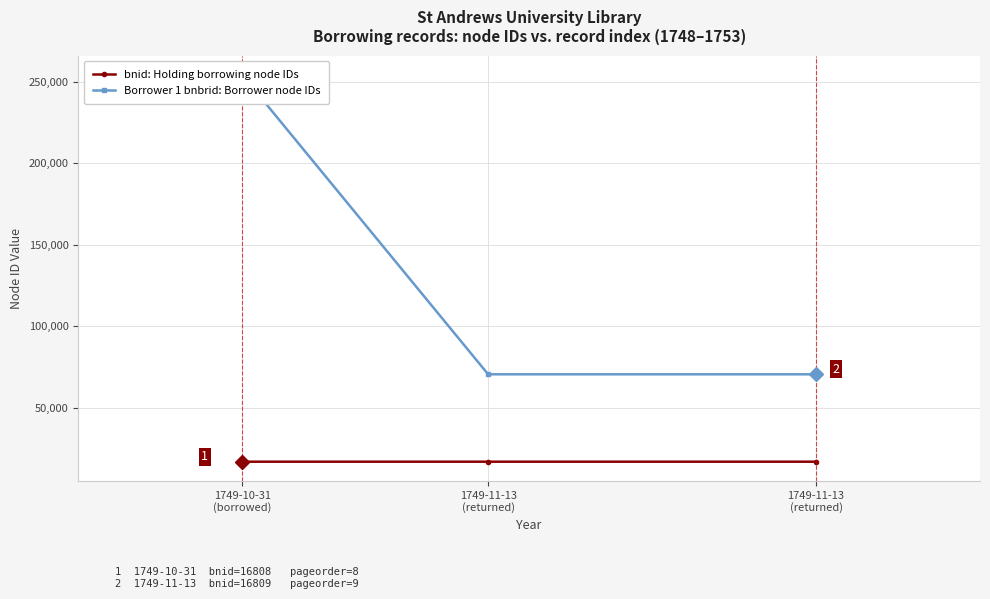

At which category does the chart reach its minimum across all series?

1749-10-31
(borrowed)